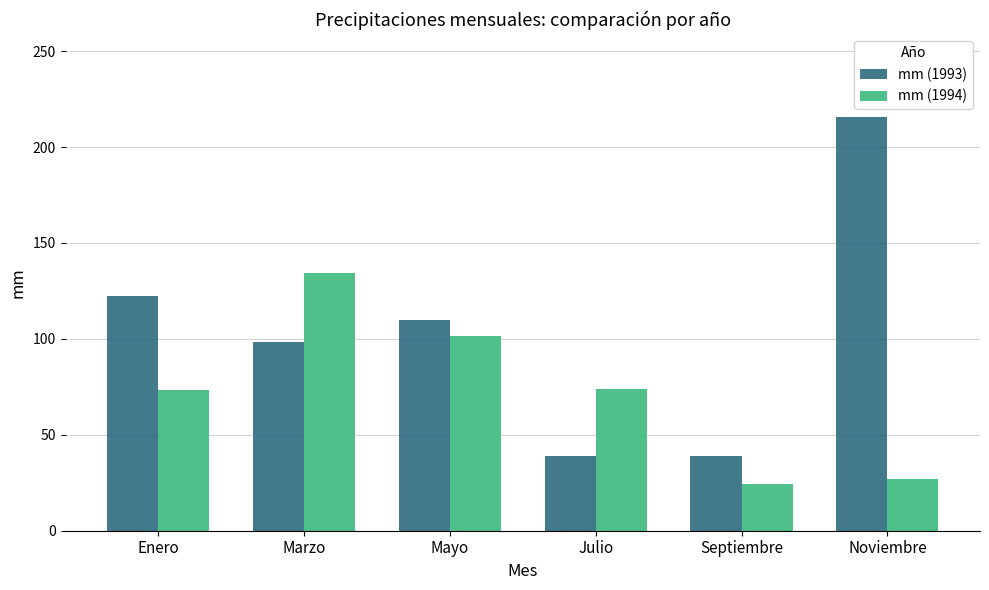

What are all the series names shown in the legend?

mm (1993), mm (1994)